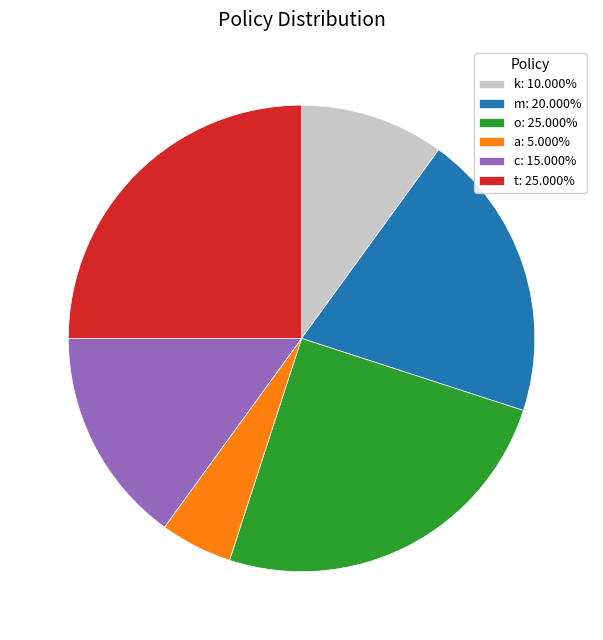

Combined, do a: 5.000% and t: 25.000% account for over 50%?

No